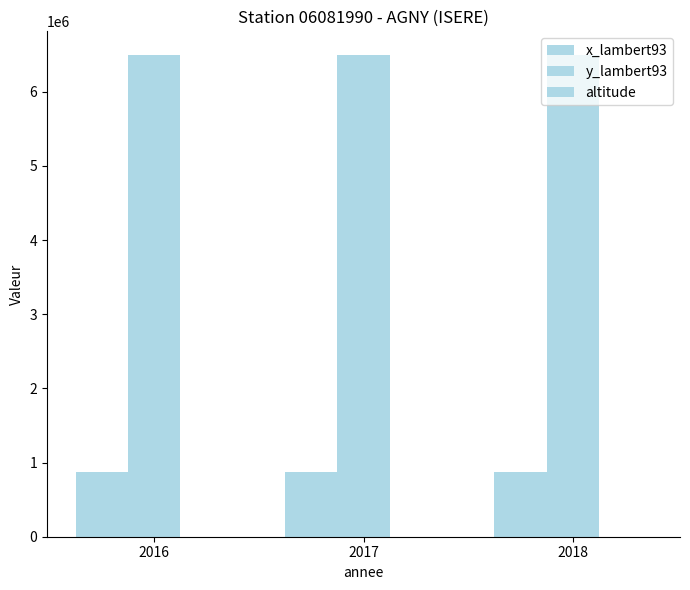

What is the highest value of the altitude series?

513